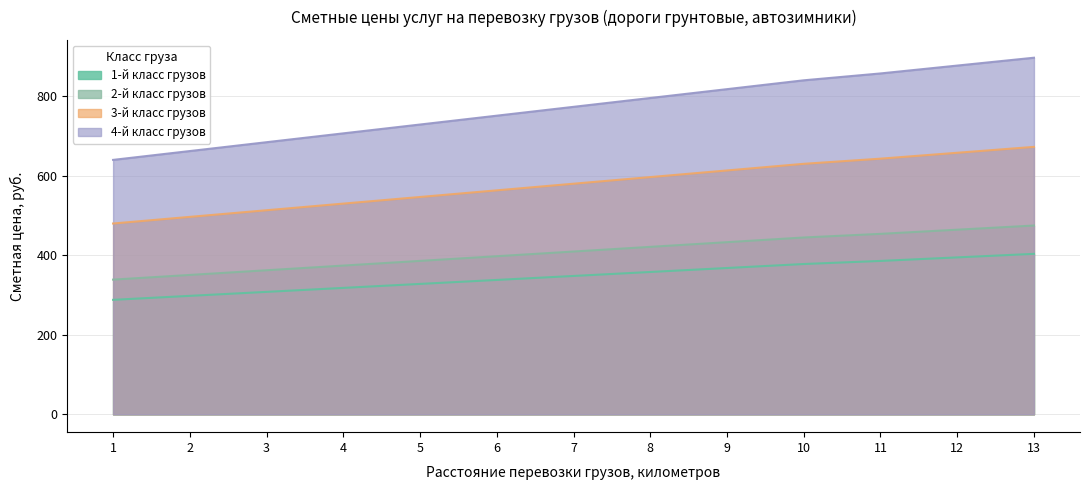

Does the chart display data point markers on the line(s)?

No